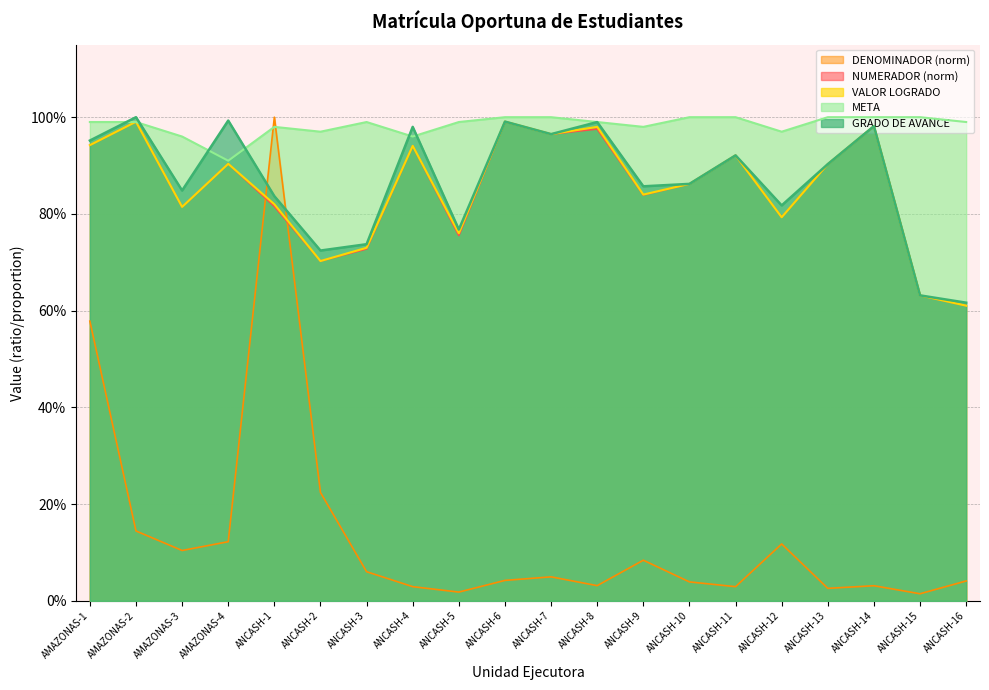

Count the number of categories in the chart.

20